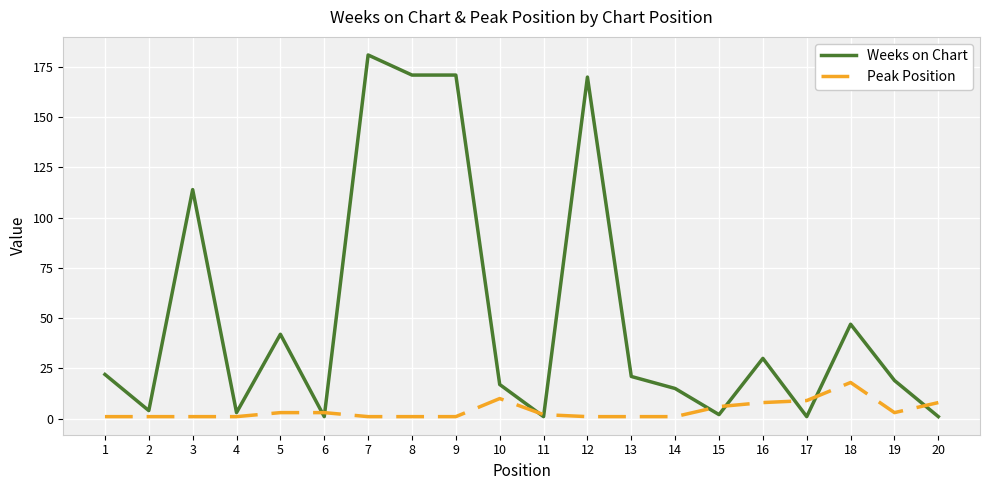

What are all the series names shown in the legend?

Weeks on Chart, Peak Position